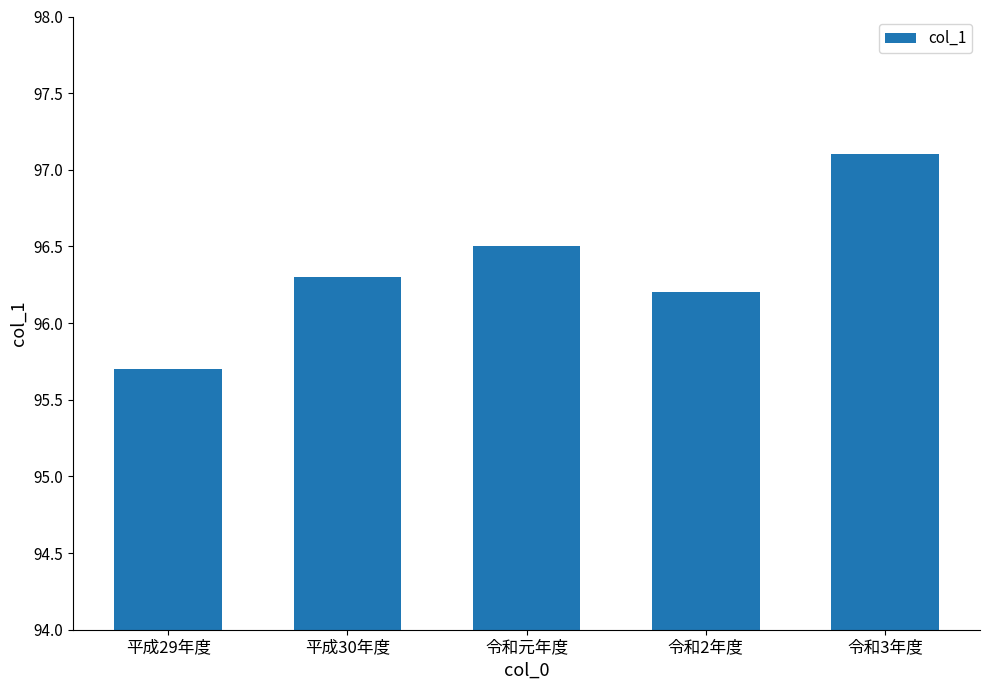

Which category has the lowest value across all series?

平成29年度